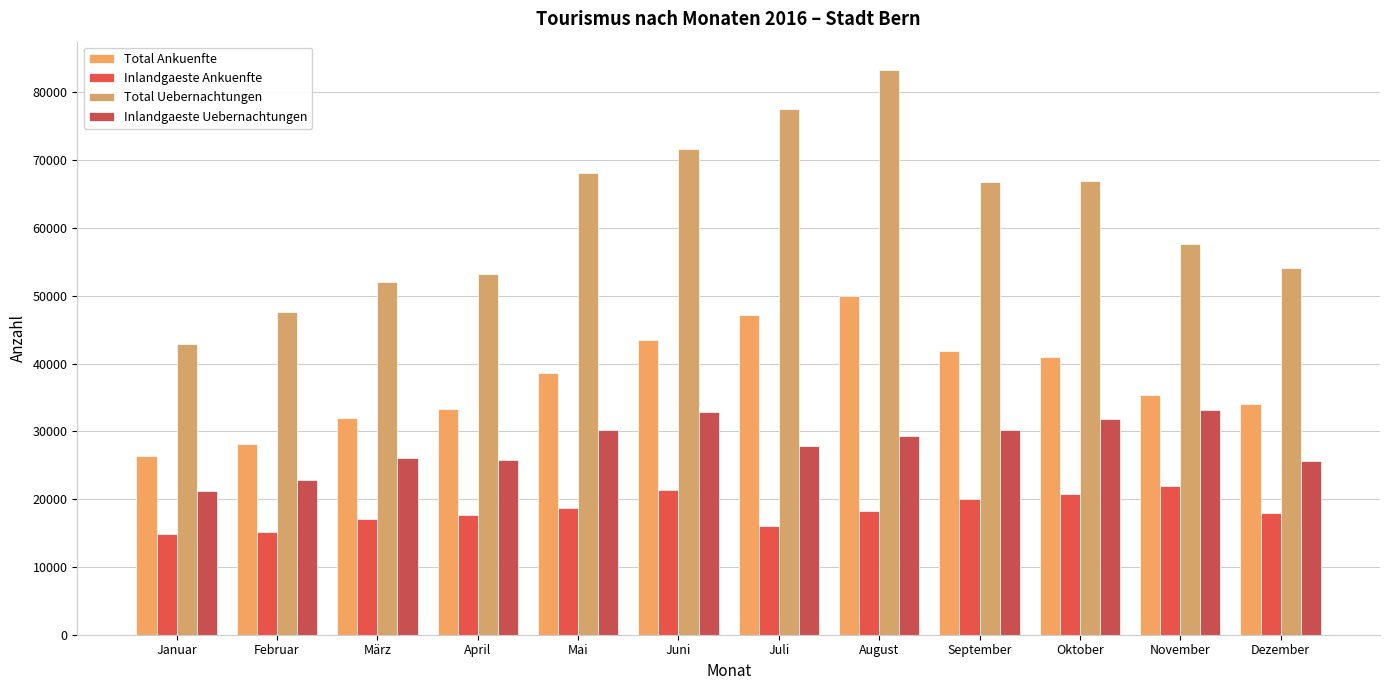

The value of Inlandgaeste Ankuenfte at Juni is 35210. True or false?

False